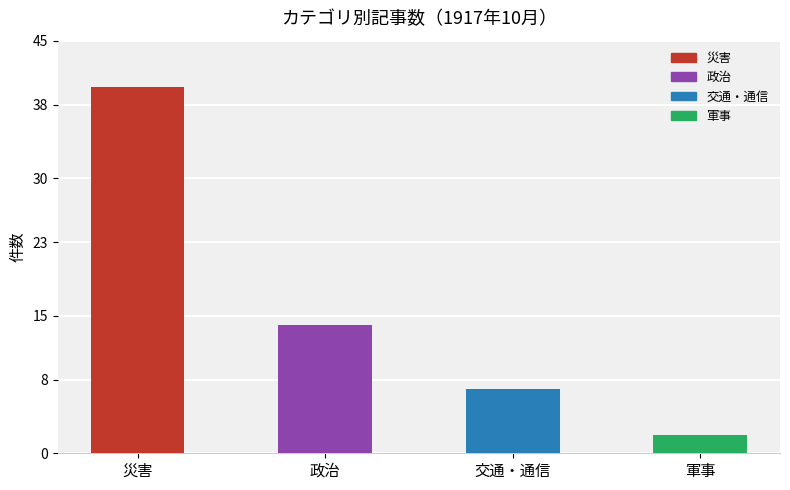

Where does the data first go above 14?

災害